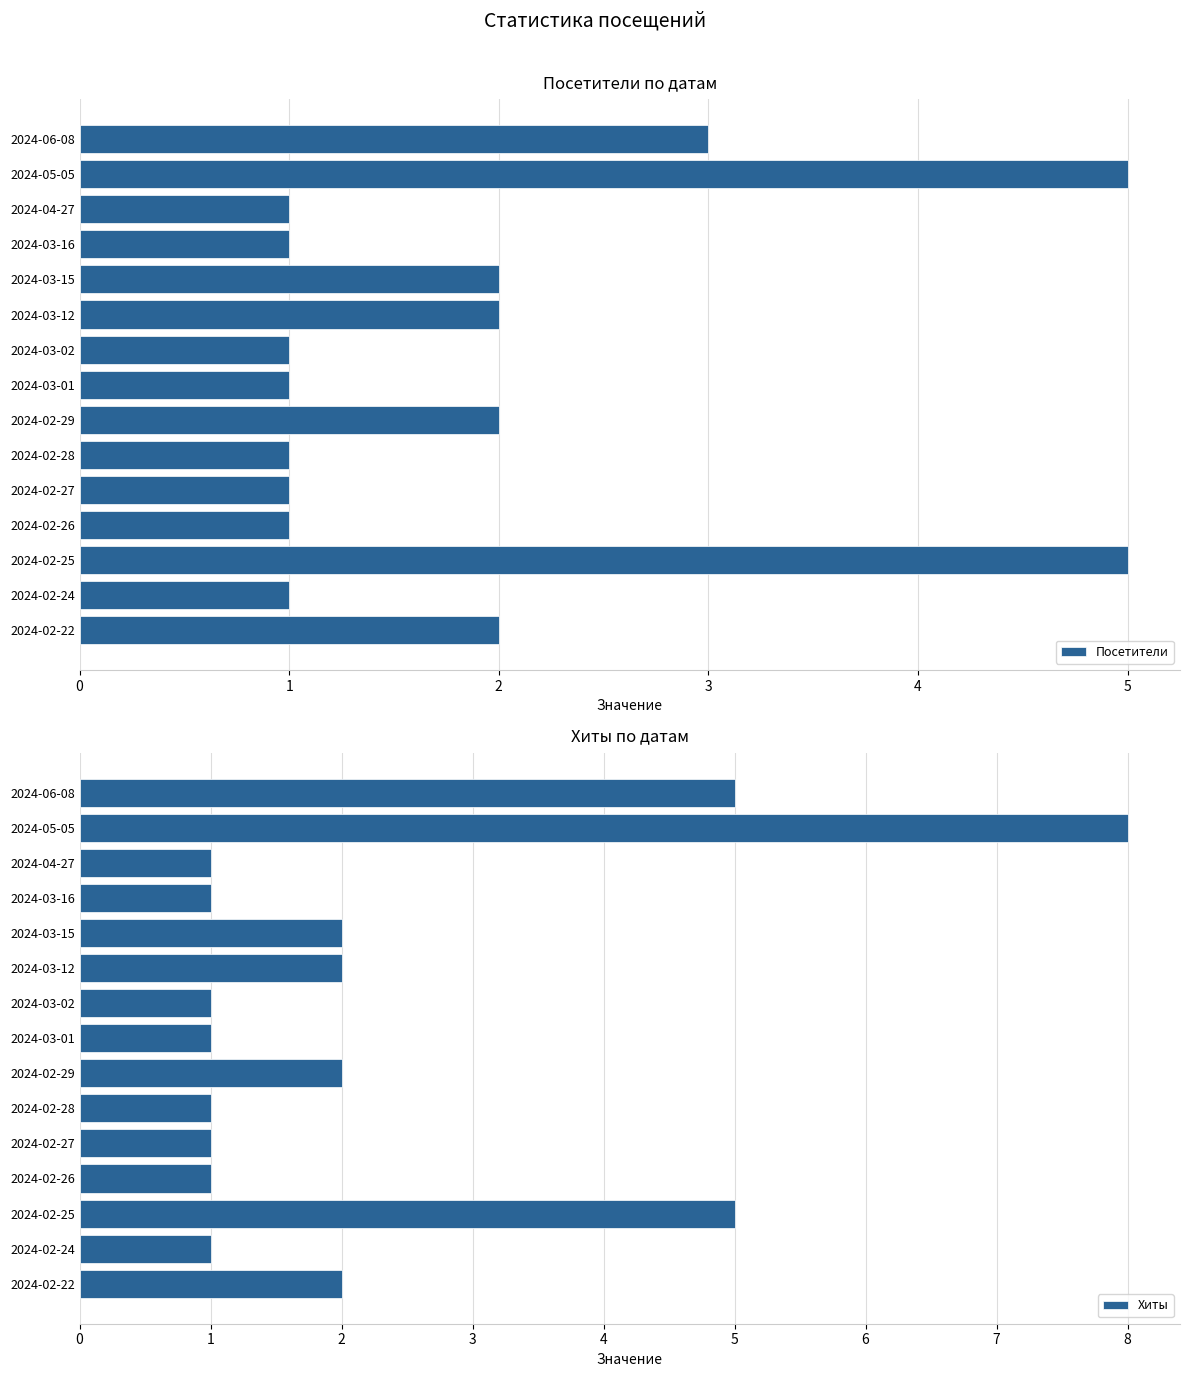

What is the sum of all Посетители values?

29